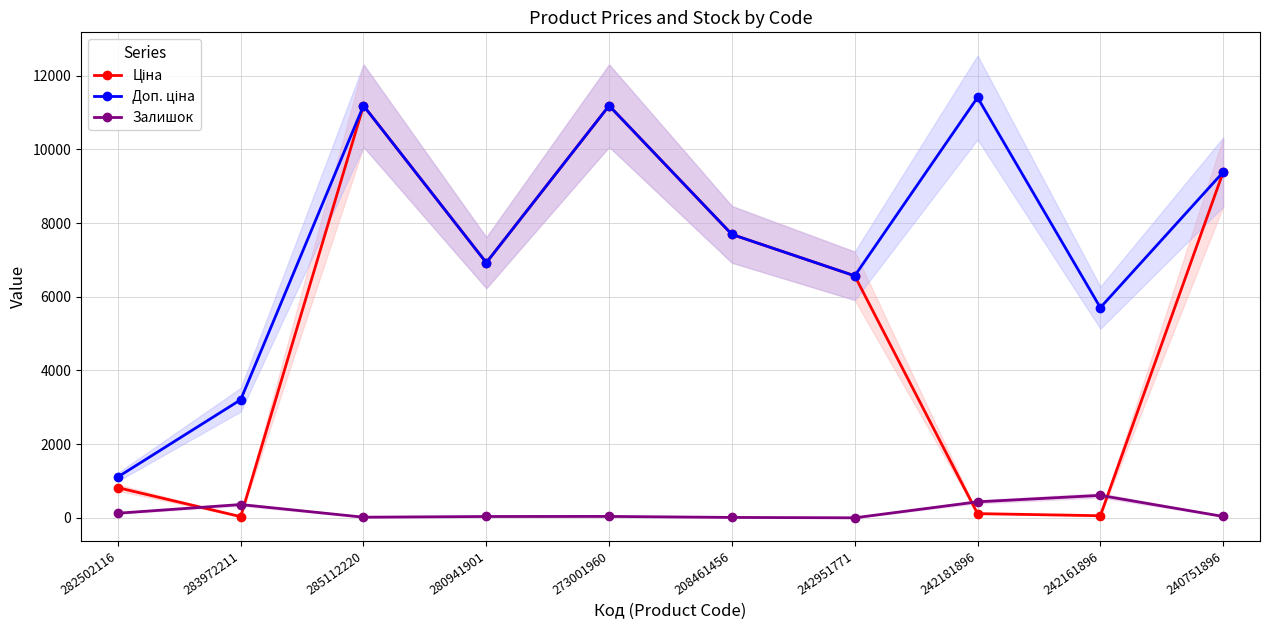

Reading left to right, extract all data points from this chart.

Ціна: 818.5	32.0	11188.2	6925.7	11188.2	7693.1	6568.8	114.1	57.0	9384.0
Доп. ціна: 1109.2	3205.0	11188.2	6925.7	11188.2	7693.1	6568.8	11410.0	5705.0	9384.0
Залишок: 125.0	360.0	17.0	36.0	38.0	11.0	0.0	434.0	609.0	37.0